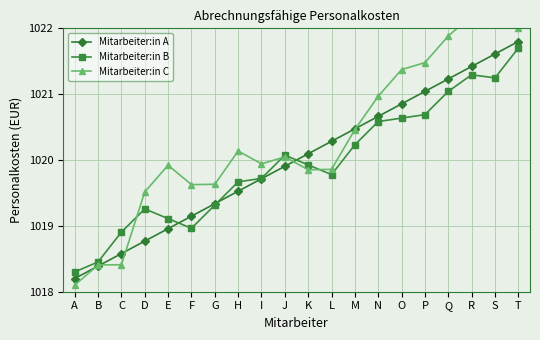

What is the difference between the maximum and second lowest values in the Mitarbeiter:in A series?

3.4